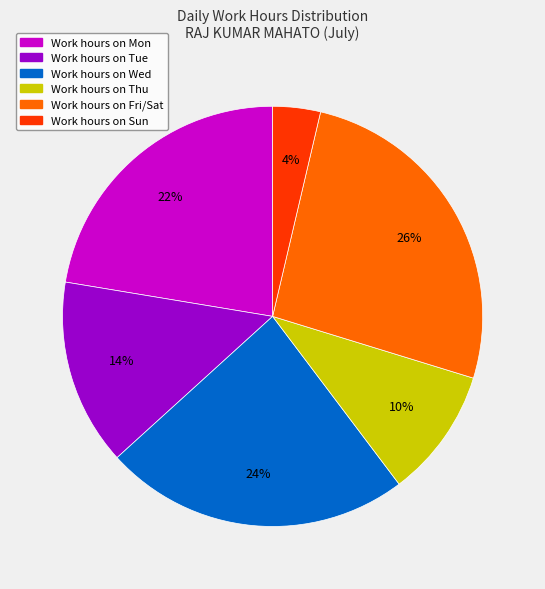

Count the number of slices in the pie.

6